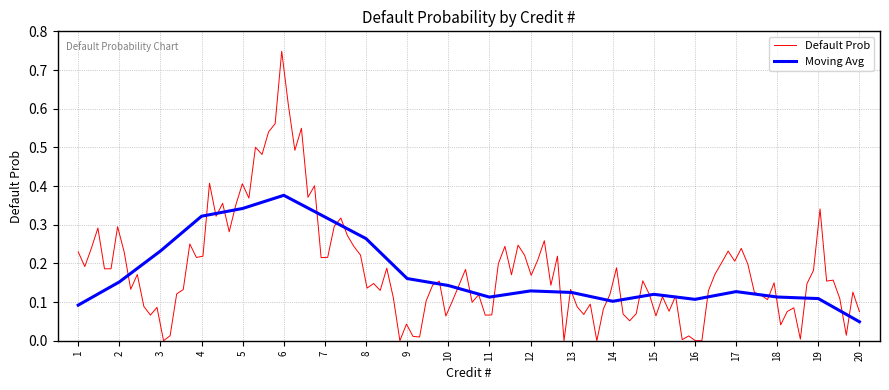

True or false: there are more than 0 points higher than both neighbors.

True